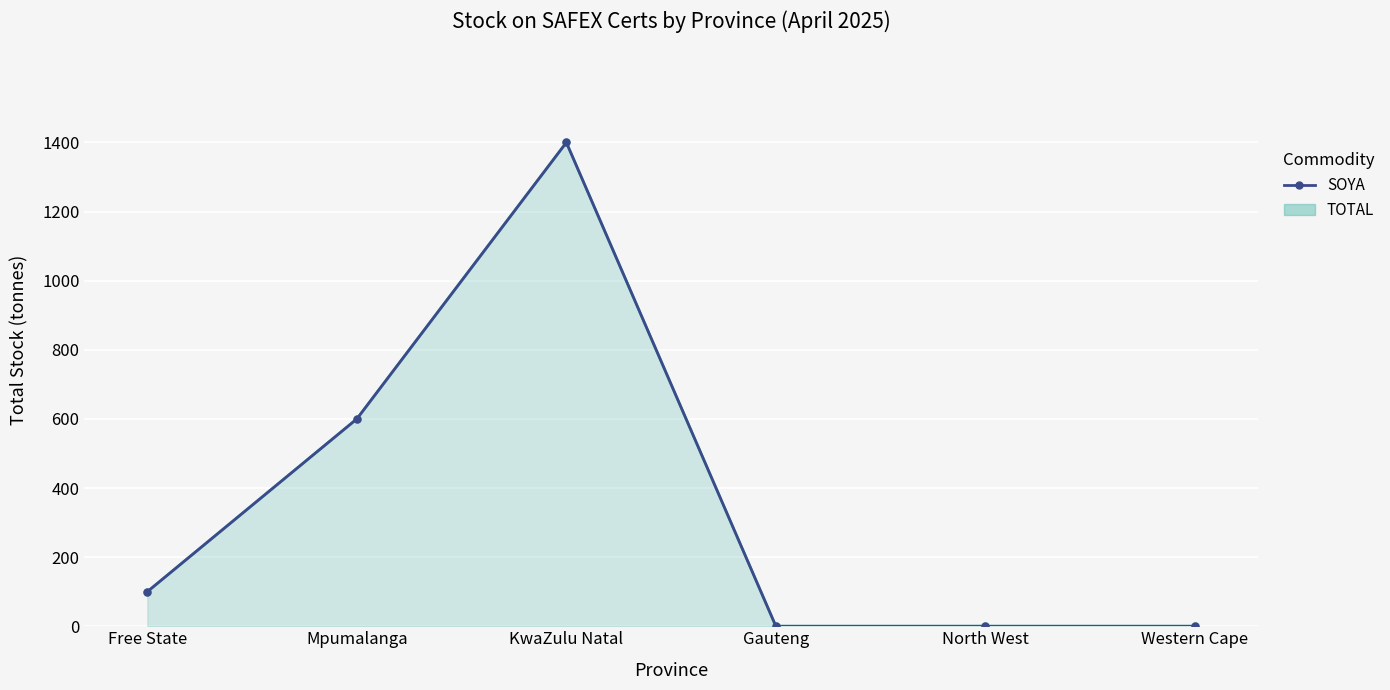

The value at Western Cape is 633. True or false?

False